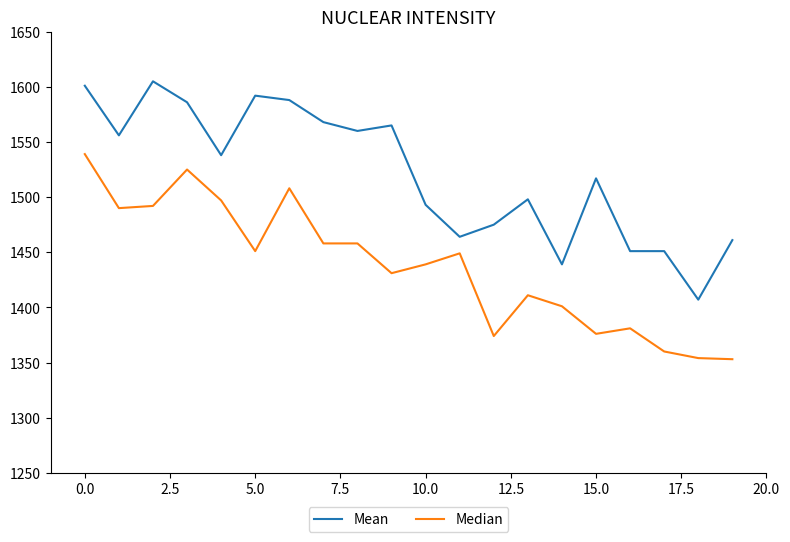

Which series has the largest total across all categories?

Mean